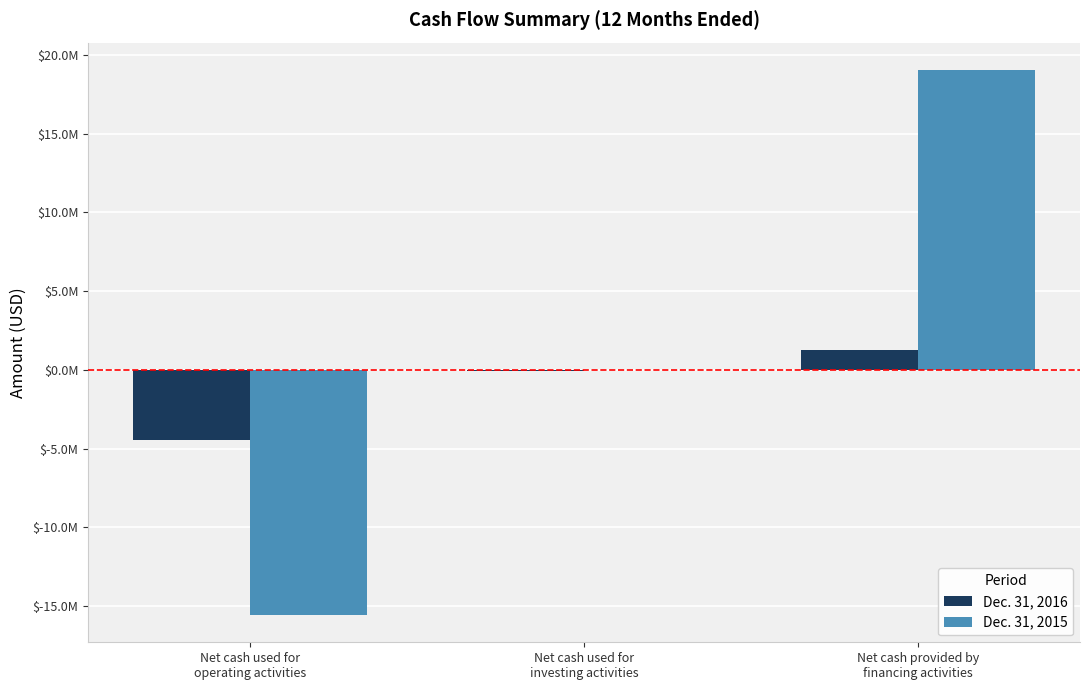

Is it true that Dec. 31, 2015 equals -15560088 at Net cash used for
operating activities?

True